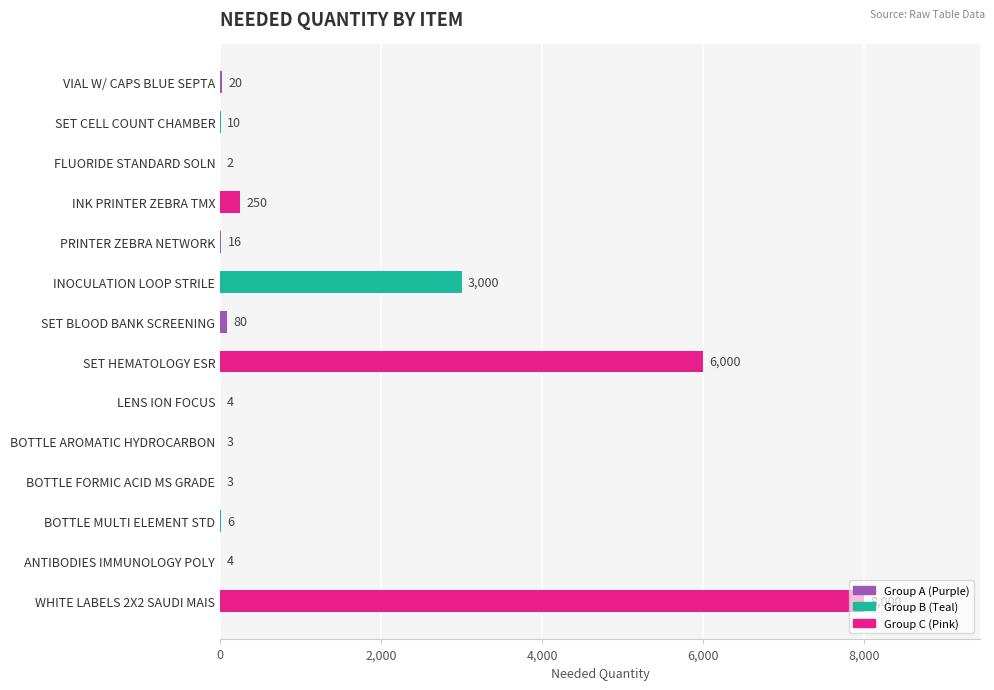

Where is the data nearest to the value 4001?

INOCULATION LOOP STRILE